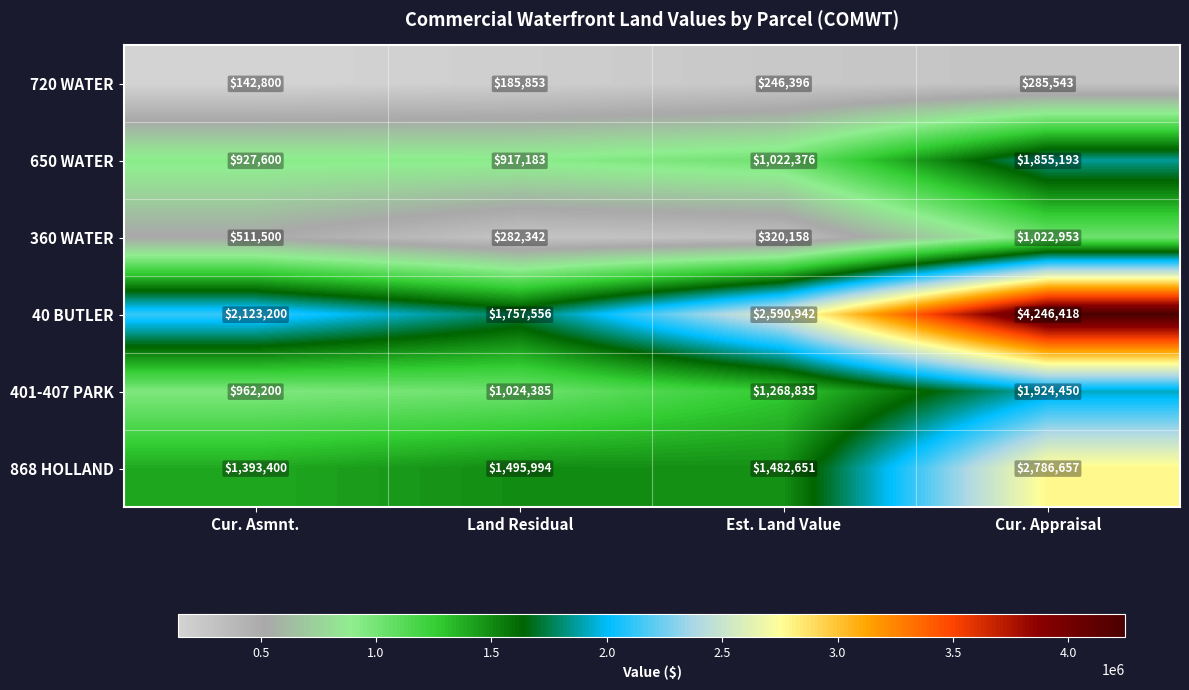

Is it true that 360 WATER equals 282342 at Land Residual?

True